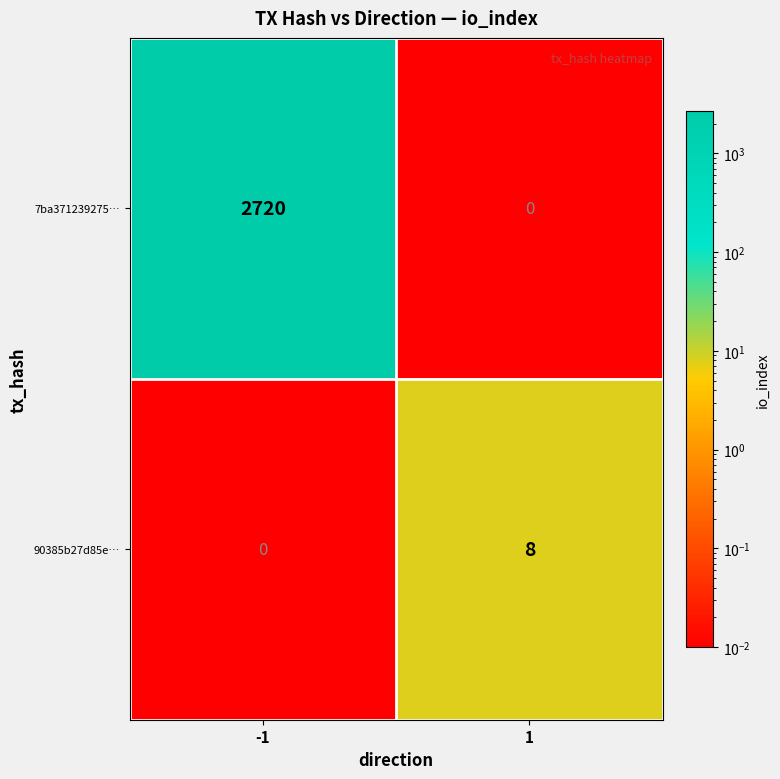

At which category is the sum across all series the highest?

-1